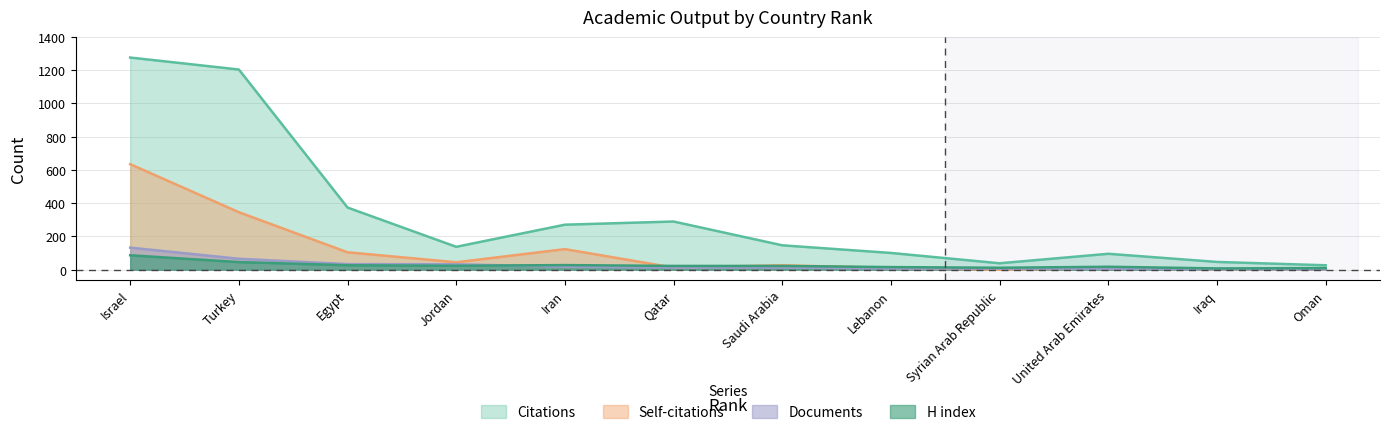

What is the average value of the H index series?

27